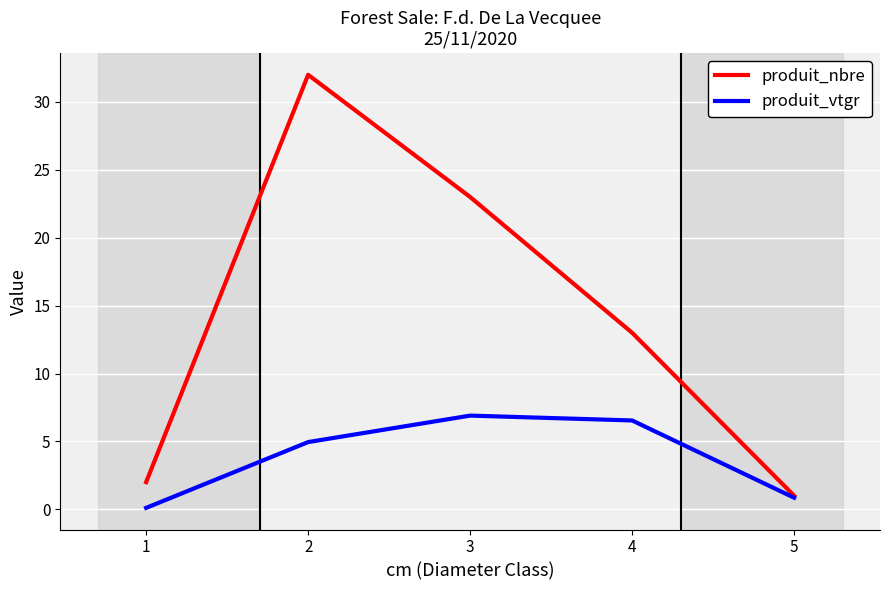

What is the approximate value of produit_nbre at 4?

13.0